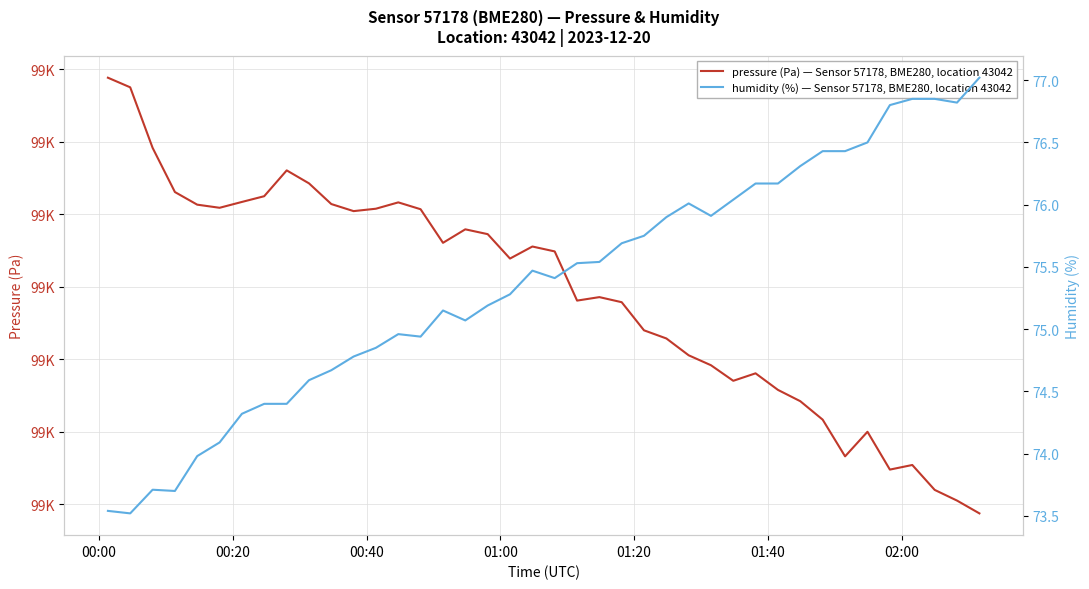

What is the value of the humidity (%) — Sensor 57178, BME280, location 43042 point at the 13th from the left?

74.8